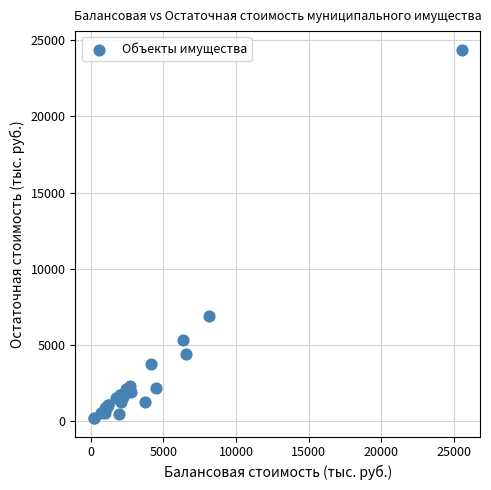

What Y value in the scatter plot is closest to 12289?

6893.5